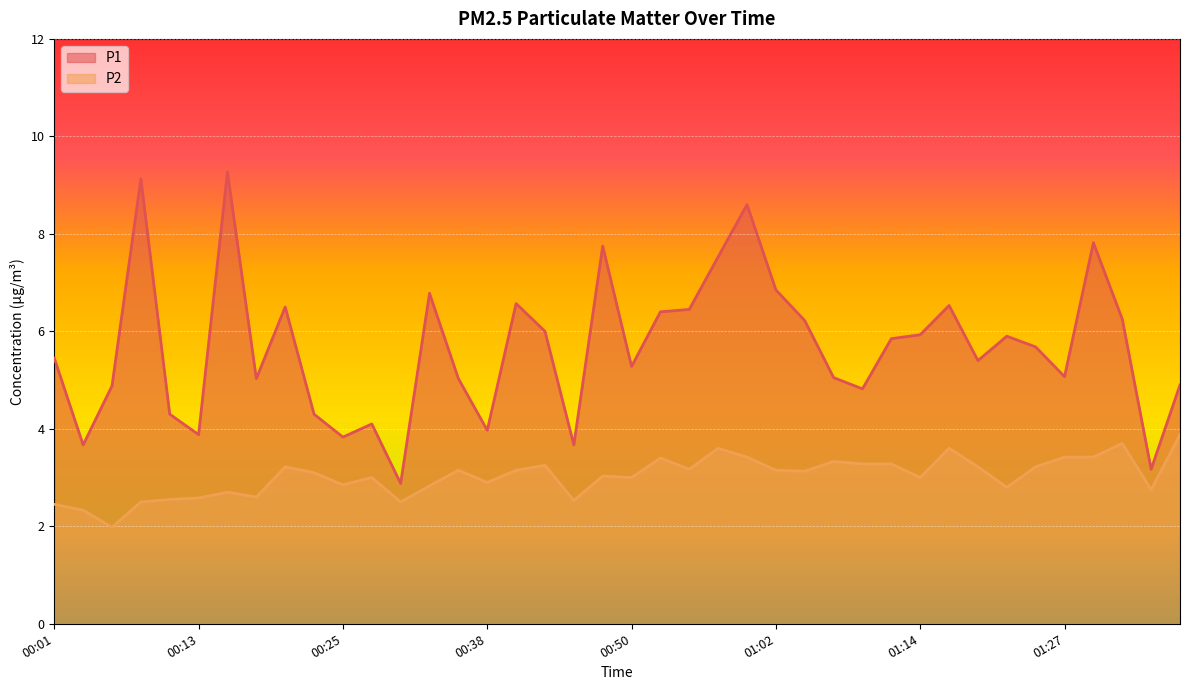

What are all the series names shown in the legend?

P1, P2